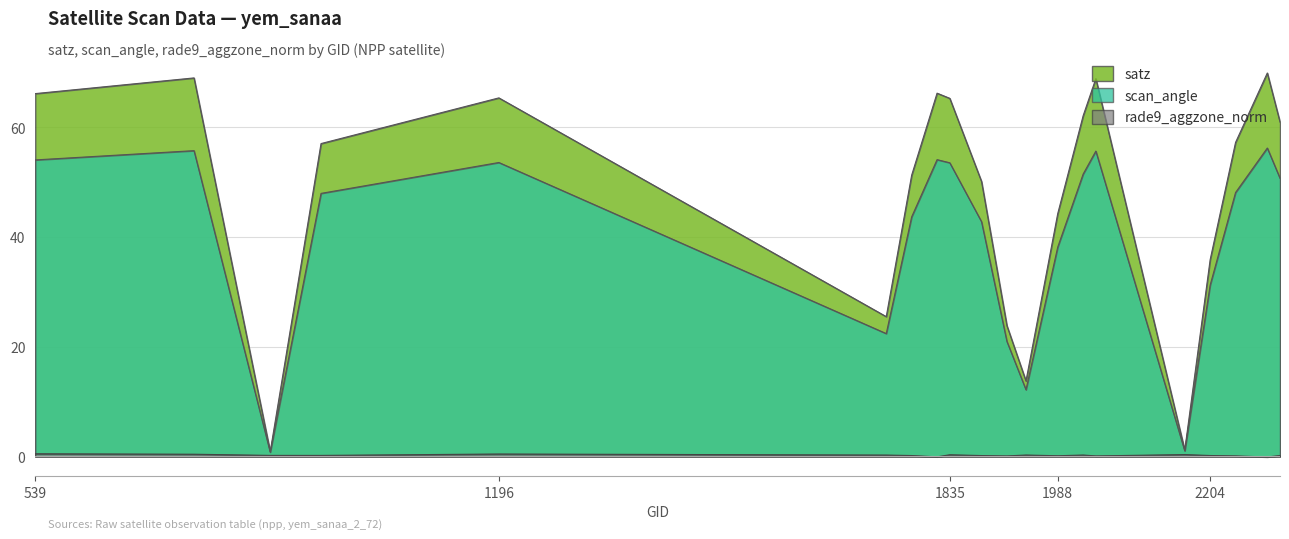

Which series has the widest spread of values?

satz